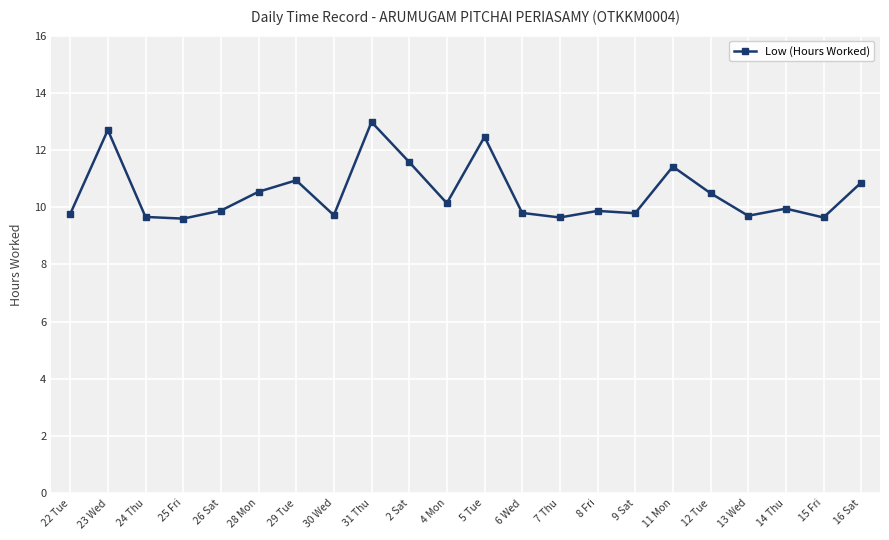

What is the label of the 1st point from the right?

16 Sat